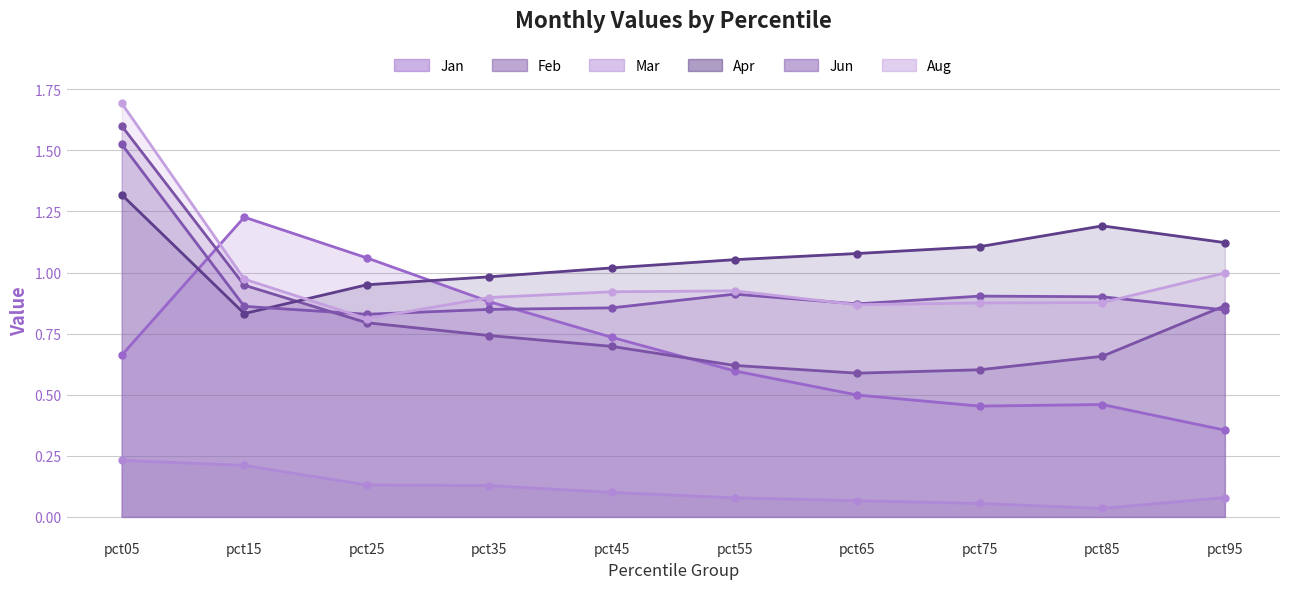

How many lines are shown in the chart?

6